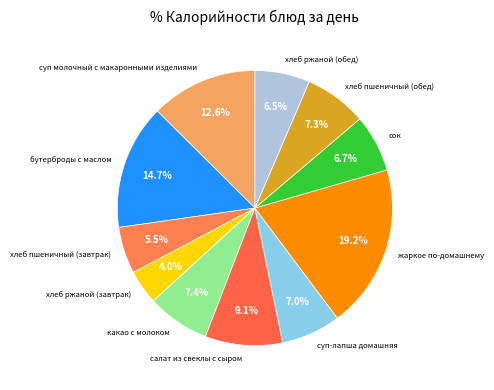

Is салат из свеклы с сыром the majority of the pie?

No